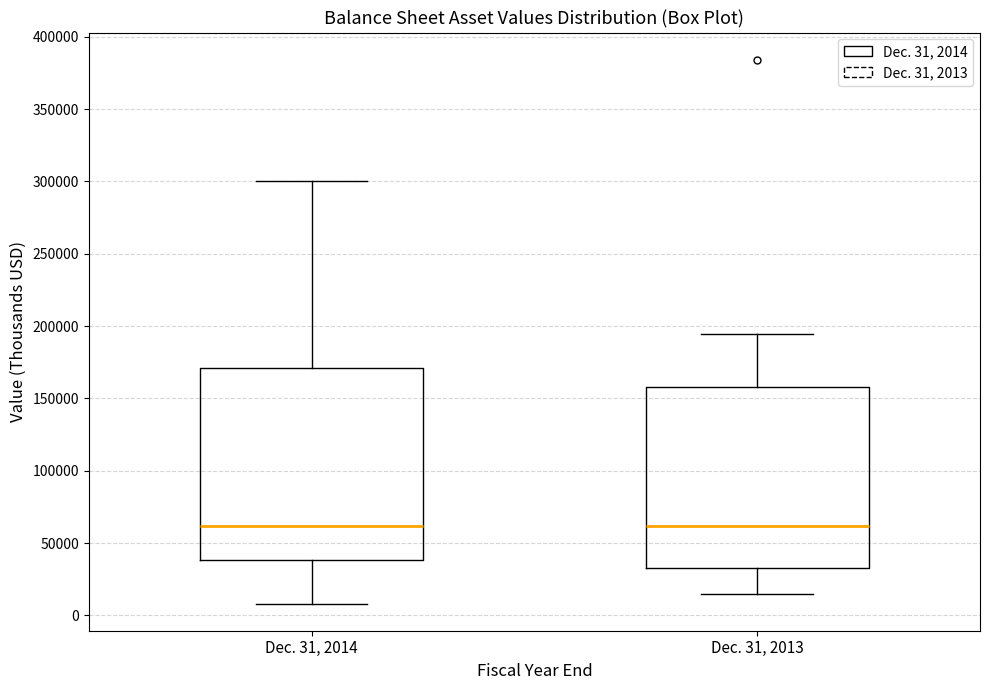

Reading left to right, transcribe this box plot: for each box, give where its median line is, the range the box spans, and where its two whiskers end, as read against the y-axis. The values are not printed on the chart, so give them approximately, as read against the axis.

Dec. 31, 2014: median 60000, box 40000 to 170000, whiskers 10000 to 300000
Dec. 31, 2013: median 60000, box 35000 to 160000, whiskers 15000 to 195000